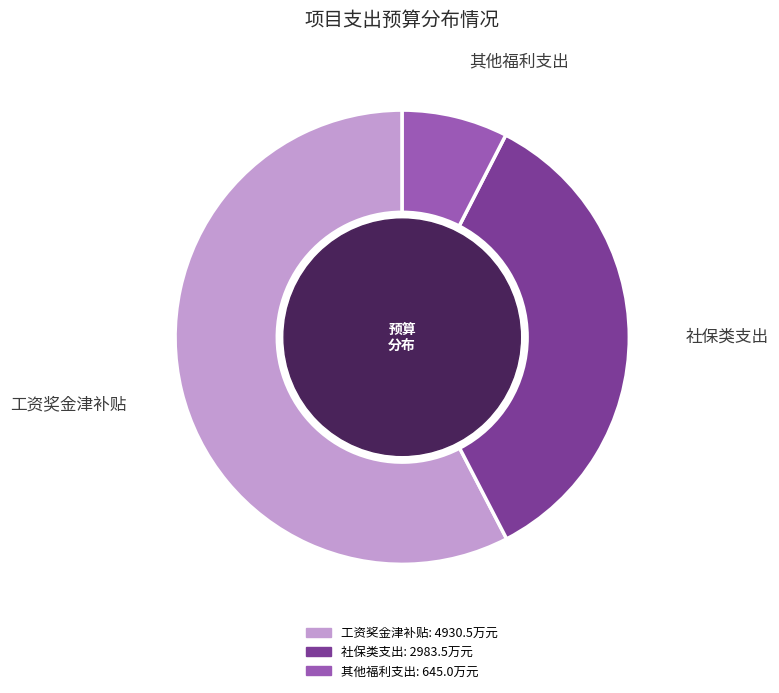

Is there any slice that represents more than half of the pie?

Yes